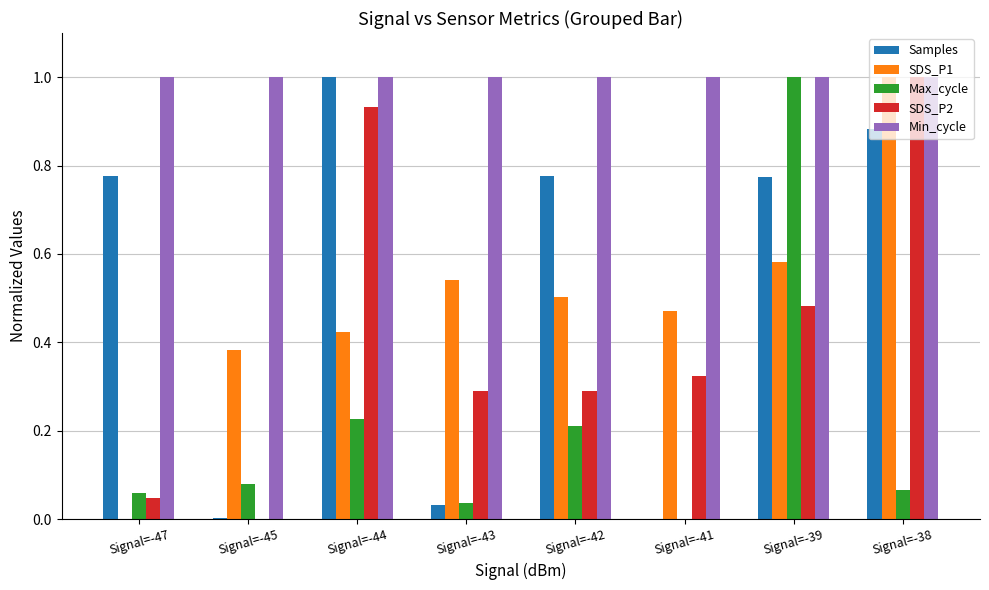

How many values in the SDS_P1 series exceed 0?

7